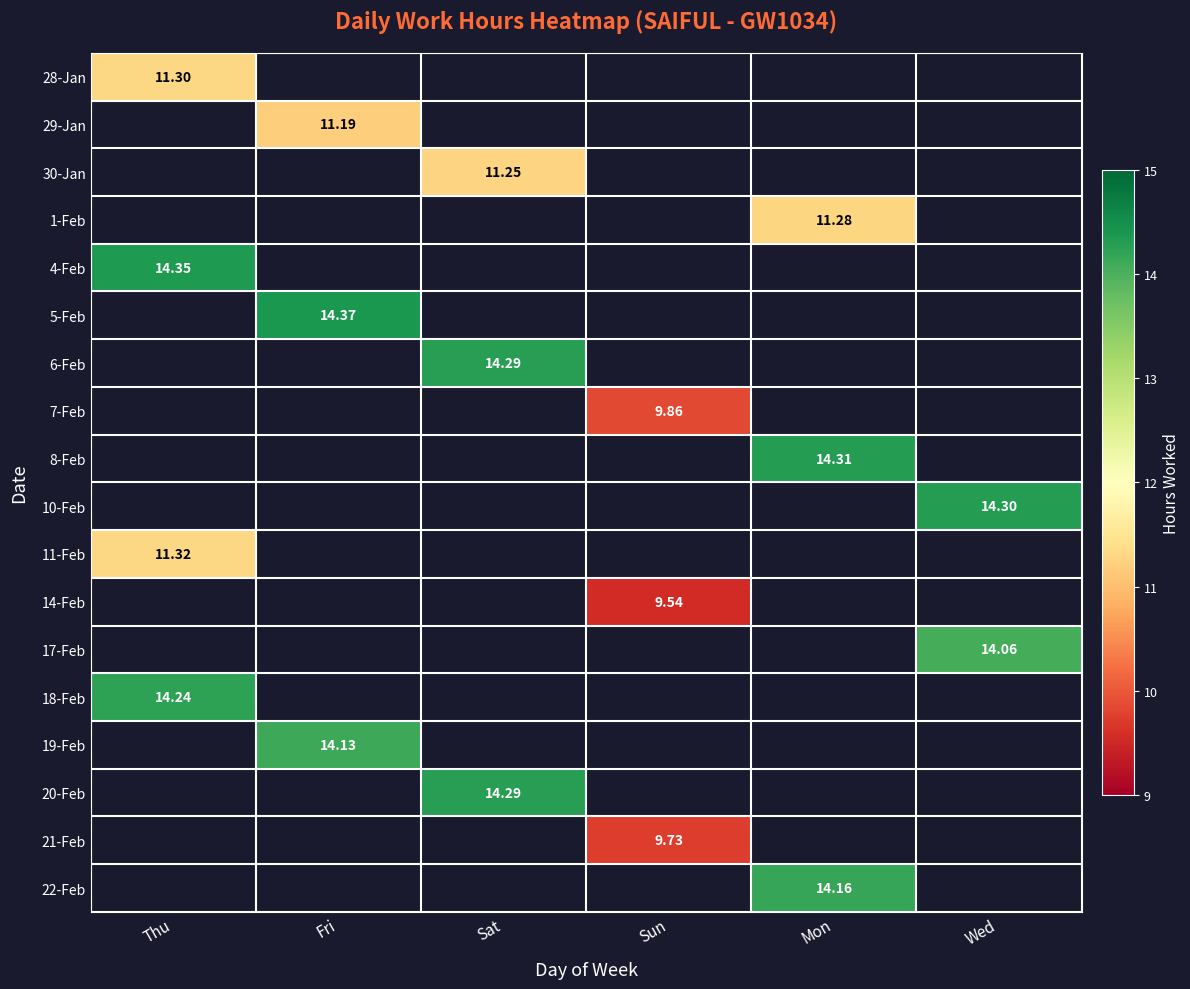

Is the value of 28-Jan at Thu greater than the value of 21-Feb at Sun?

Yes